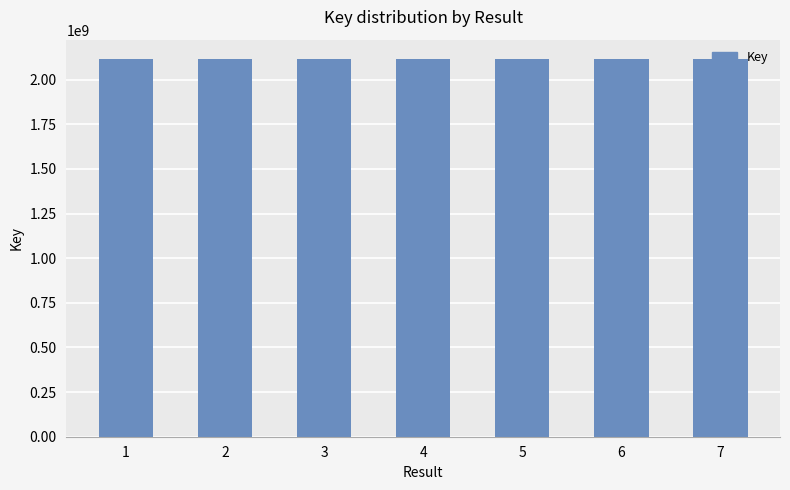

Is it true that the value at 5 is 3708253800?

False